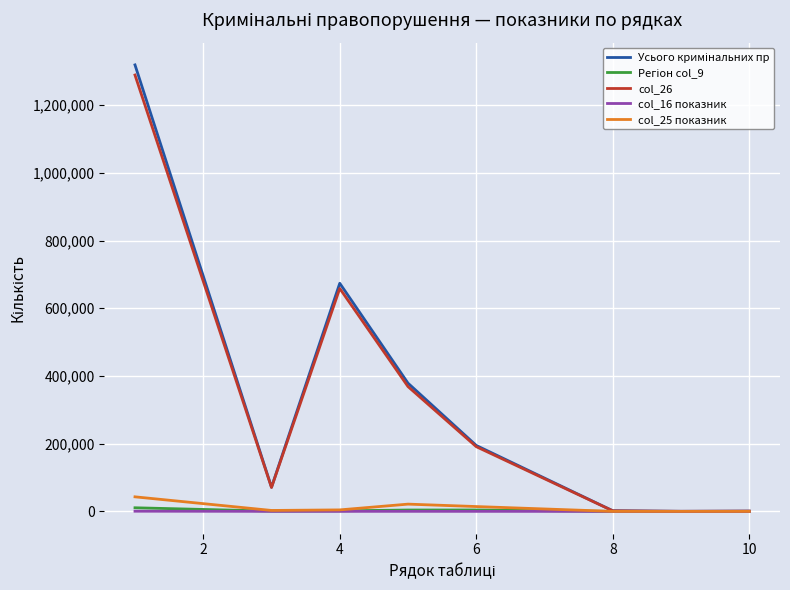

How many interior local peaks does the Усього кримінальних пр series have?

1